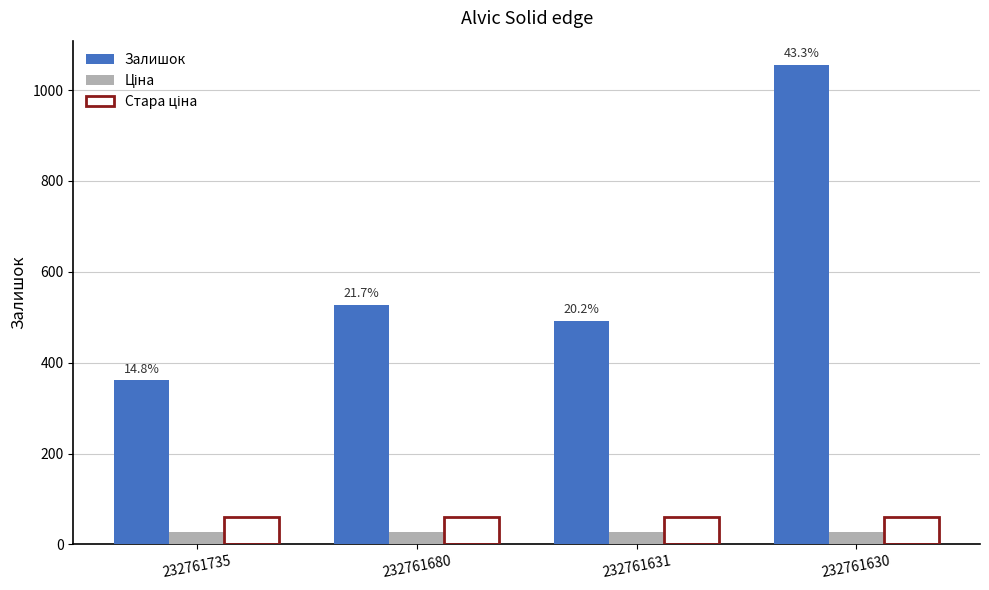

What is the minimum value shown in the chart?

27.0